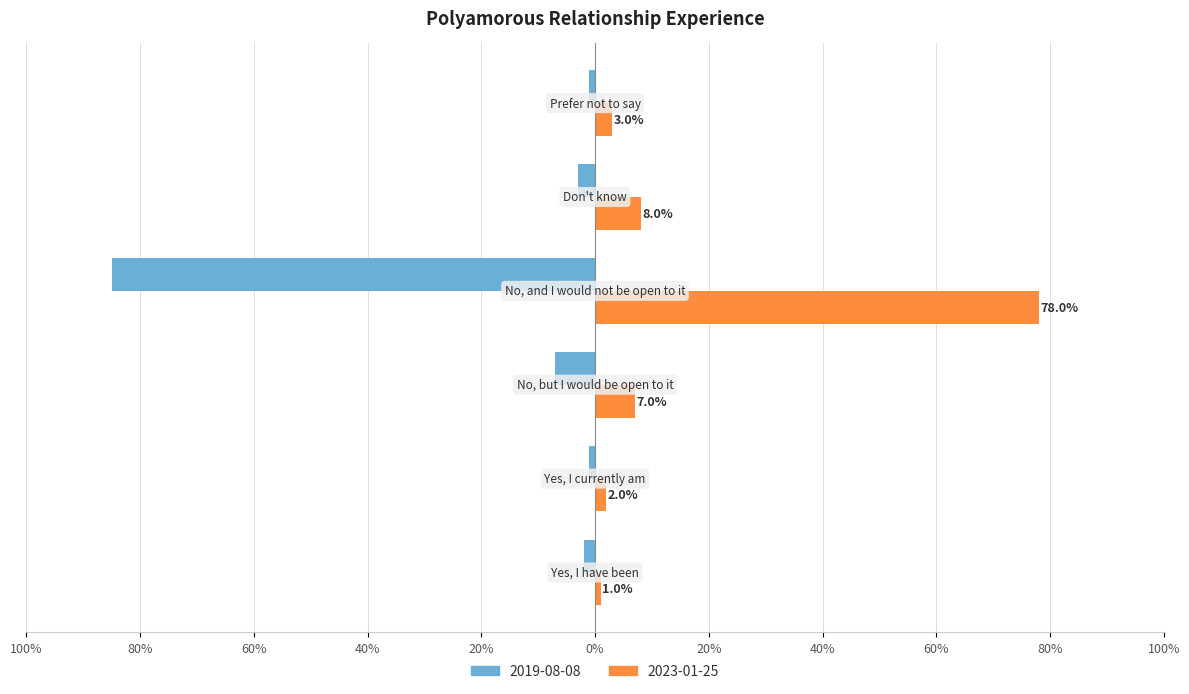

Reading left to right, transcribe all the data shown in this chart.

2019-08-08: -0.0	-0.0	-0.1	-0.8	-0.0	-0.0
2023-01-25: 0.0	0.0	0.1	0.8	0.1	0.0